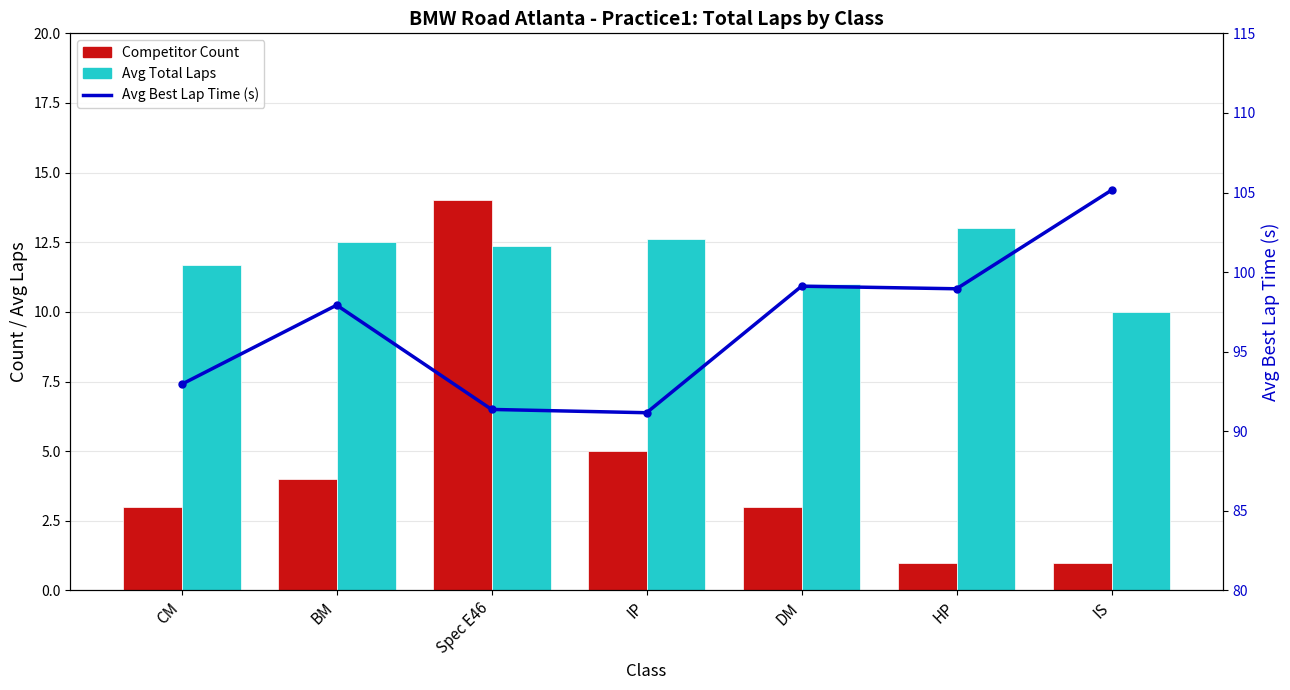

Where does the Competitor Count series first go above 3?

BM